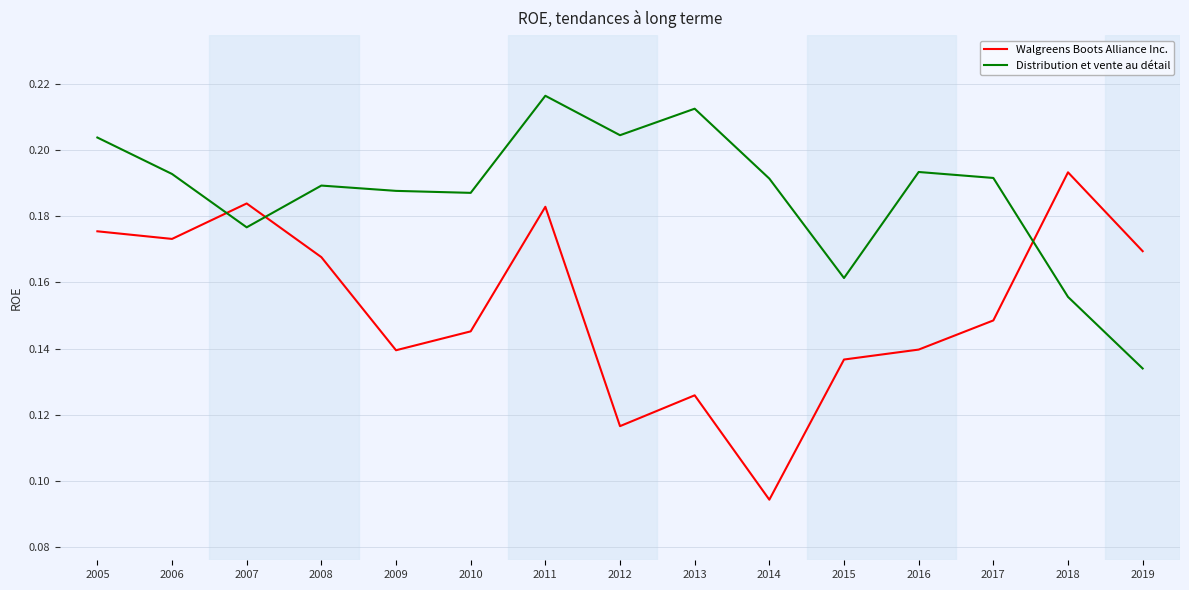

What is the total value across all series at 2012?

0.3